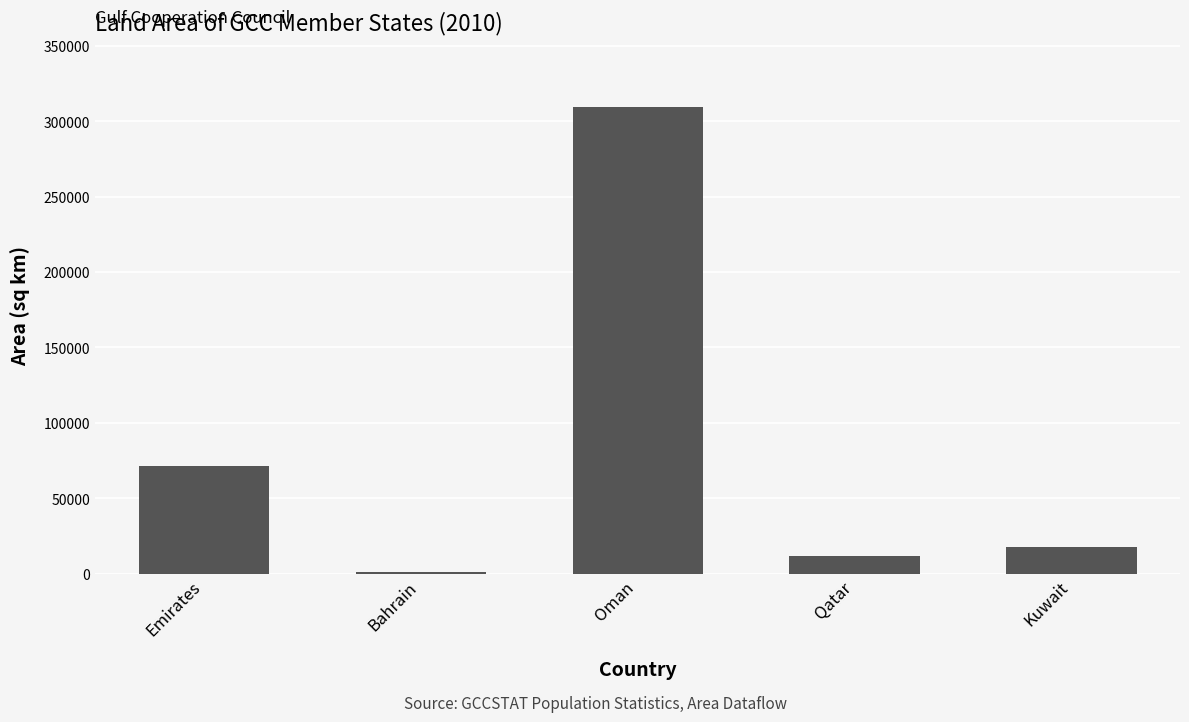

Which has a higher value, Emirates or Qatar?

Emirates